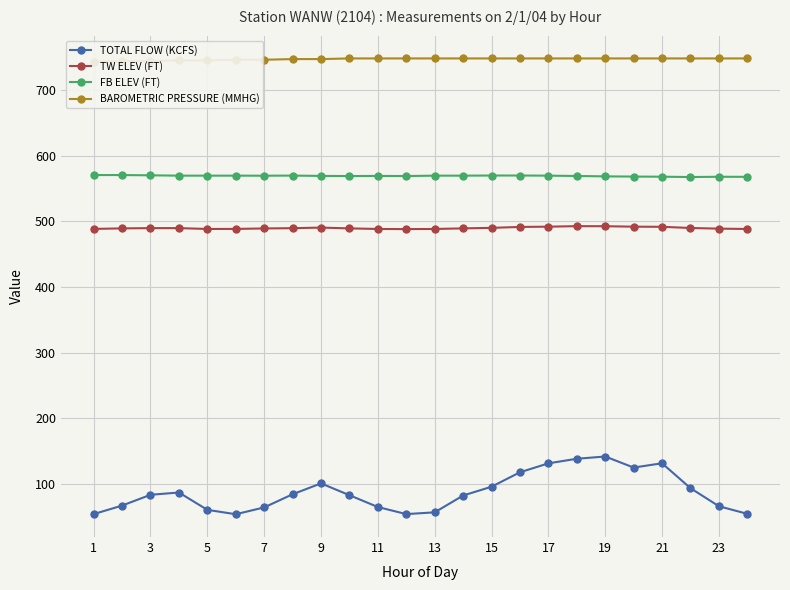

How many lines are shown in the chart?

4